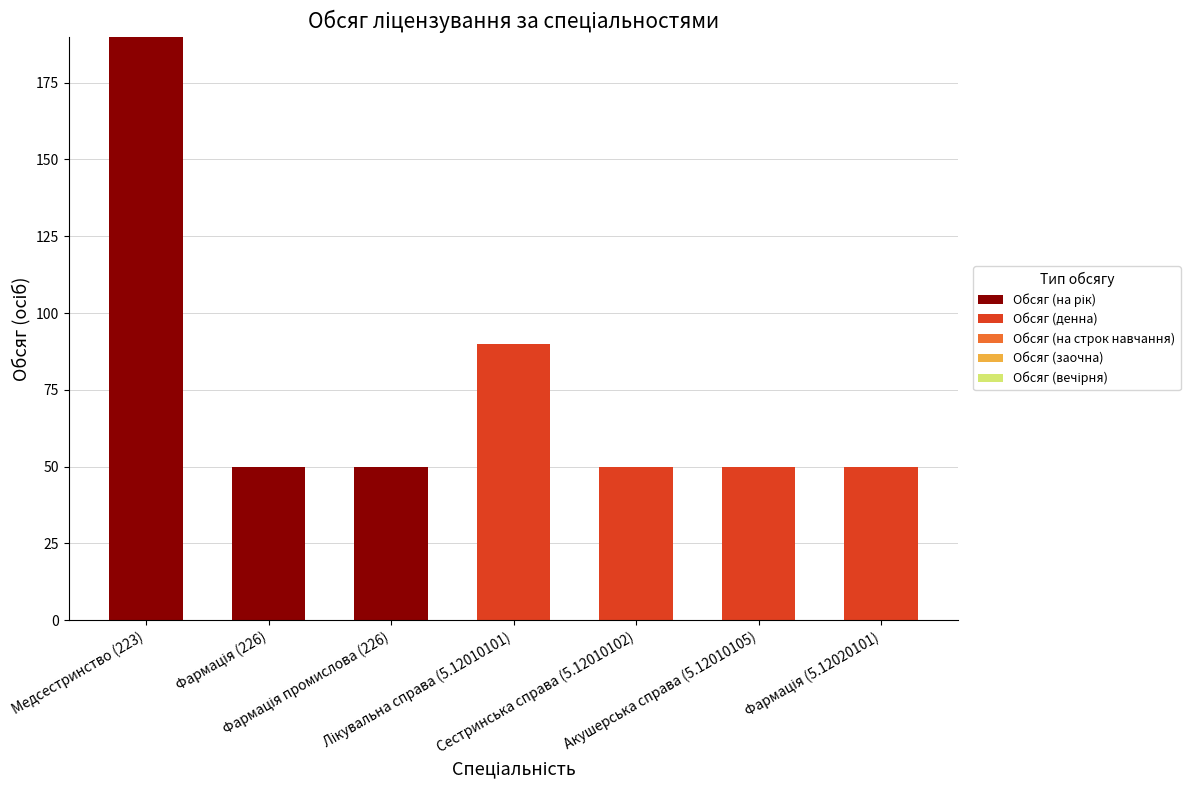

How many series are shown in this chart?

2